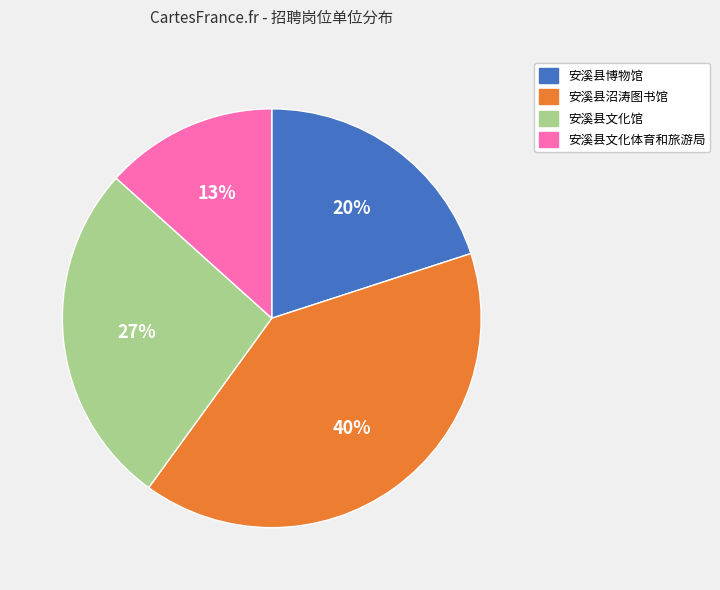

To the nearest percent, what percentage of the pie is 安溪县沼涛图书馆?

40%